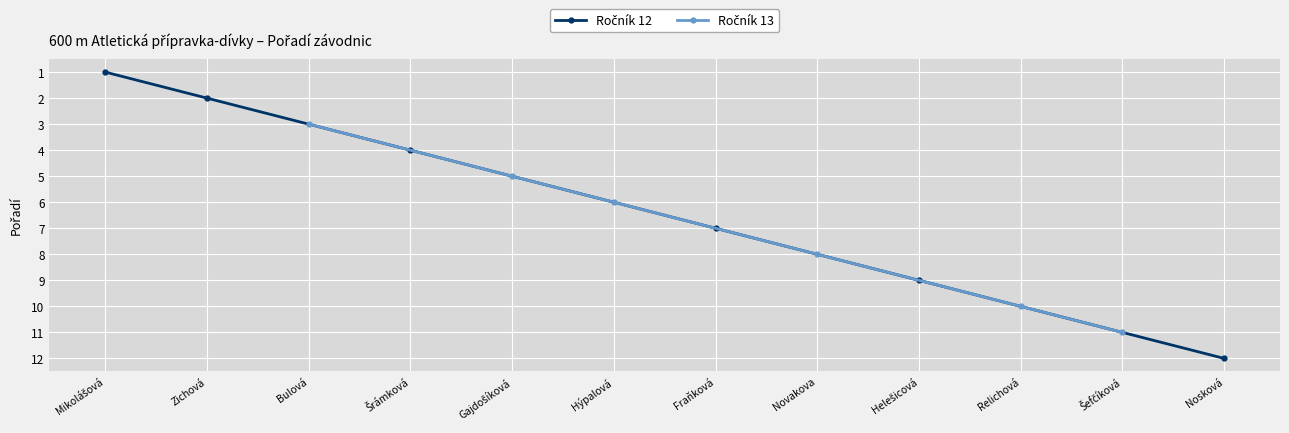

Is the value of Ročník 13 at Šrámková greater than the value of Ročník 12 at Gajdošíková?

No